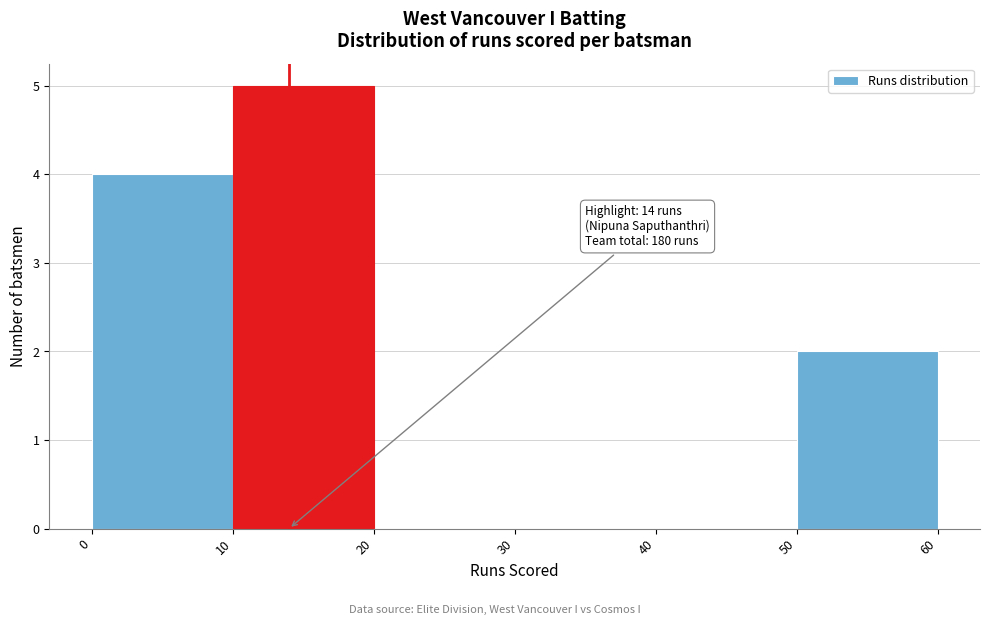

Which range on the x-axis has the tallest bar?

10 to 20